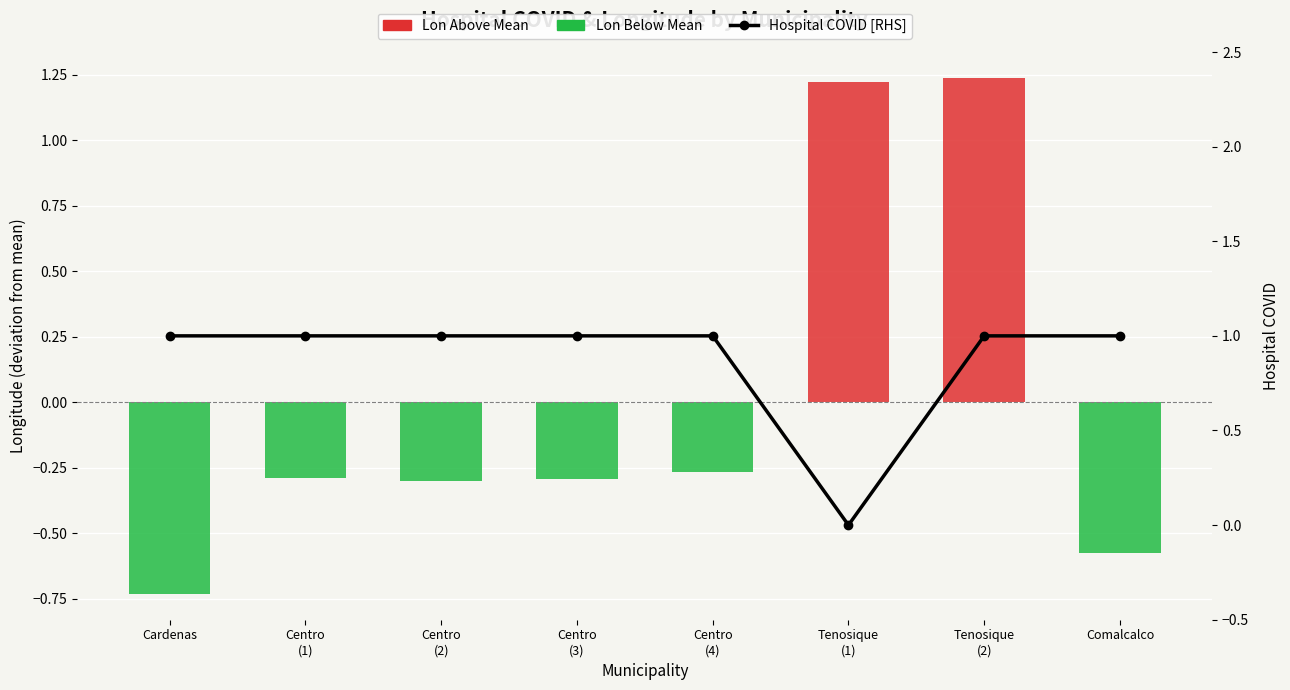

Which category has the highest value across all series?

Tenosique
(2)